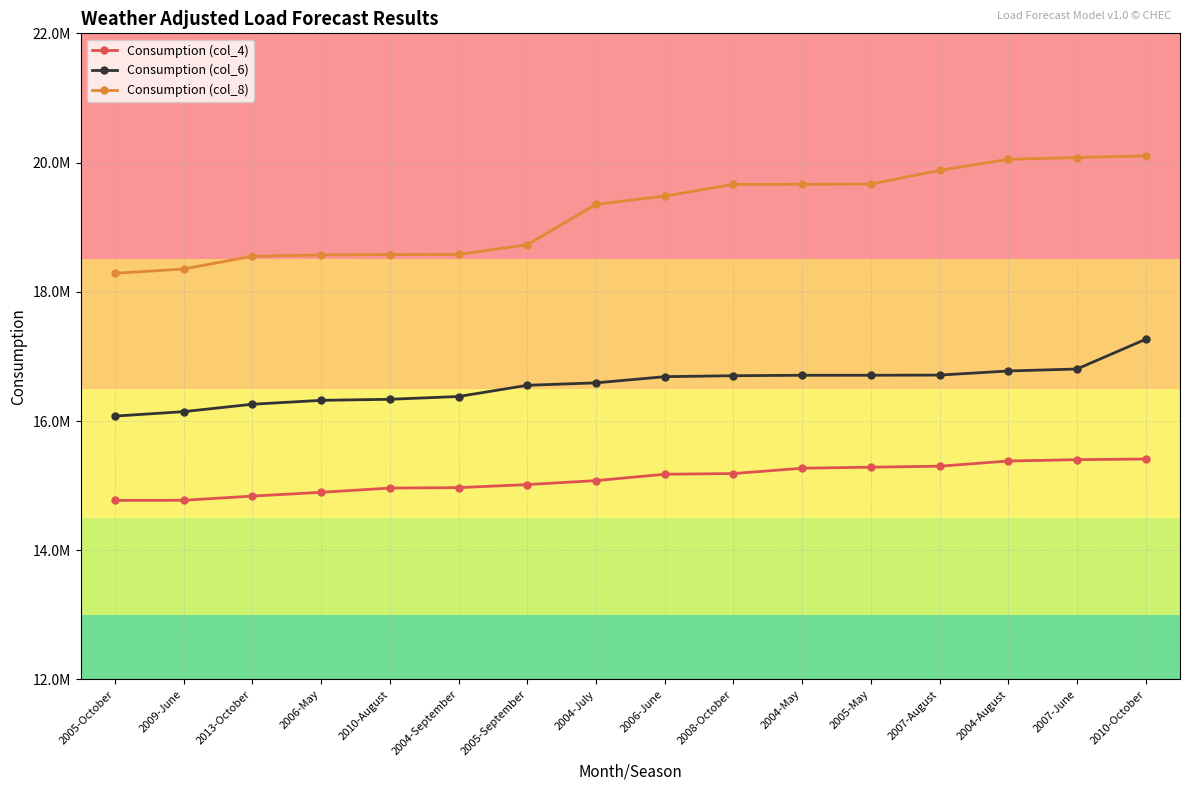

What are all the series names shown in the legend?

Consumption (col_4), Consumption (col_6), Consumption (col_8)